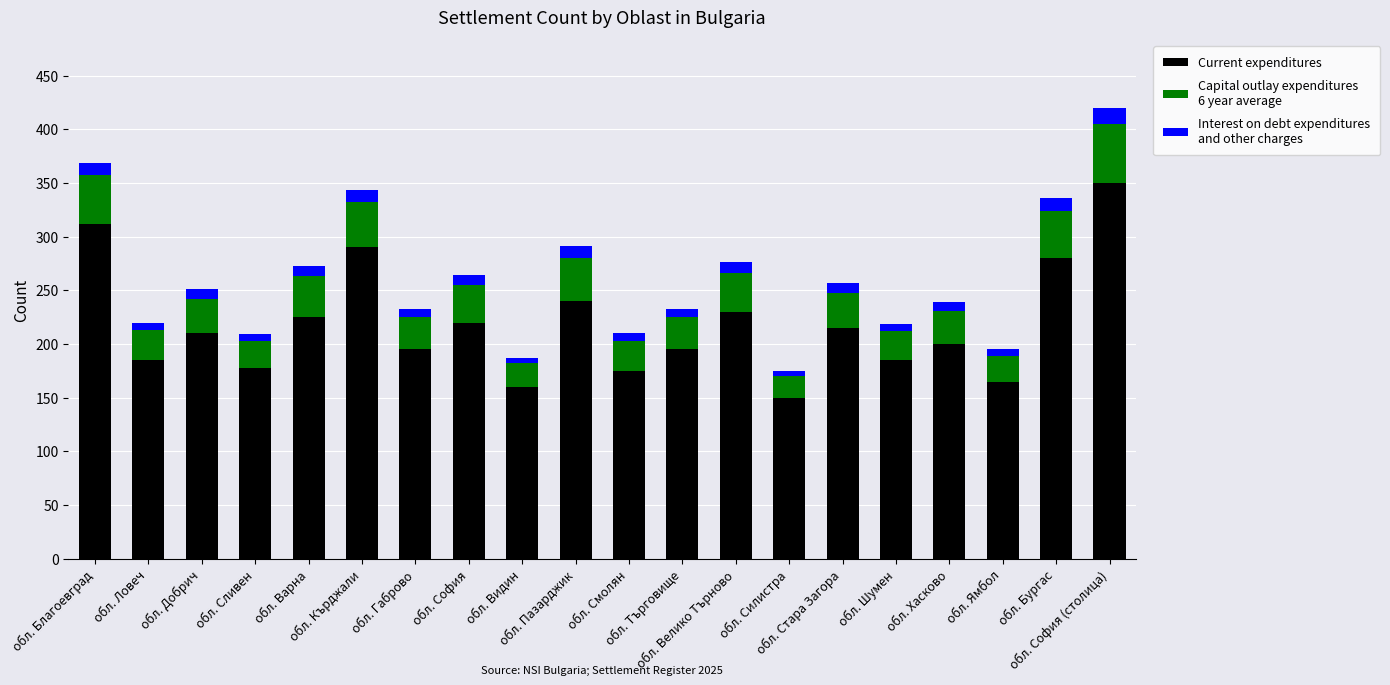

How many data points does each series have?

20